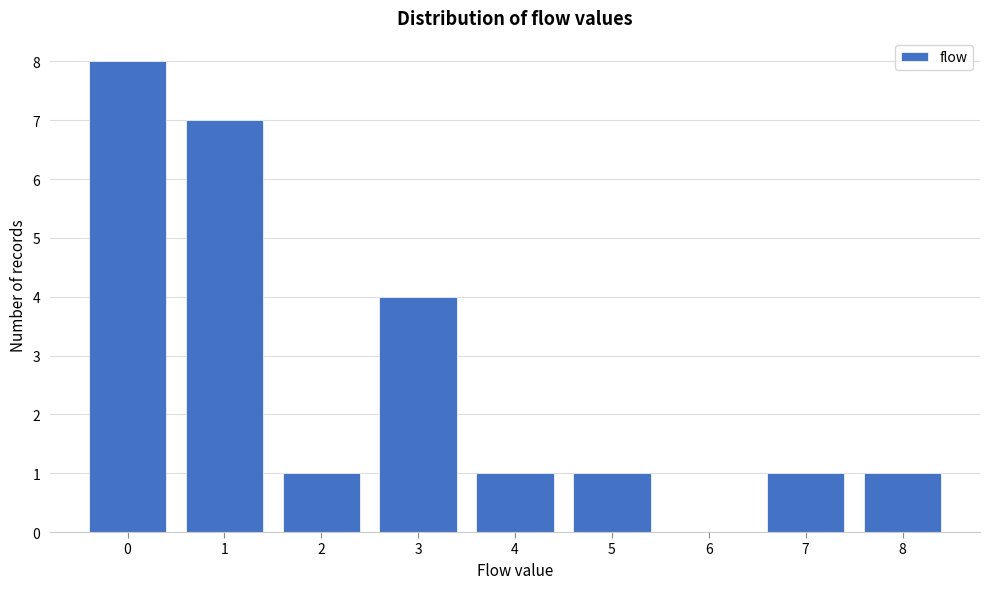

Reading left to right, list every bar in this chart as the range it spans on the x-axis followed by its height. The values are not printed on the chart, so give them approximately, as read against the axis.

-0.5 to 0.5: 8
0.5 to 1.5: 7
1.5 to 2.5: 1
2.5 to 3.5: 4
3.5 to 4.5: 1
4.5 to 5.5: 1
5.5 to 6.5: 0
6.5 to 7.5: 1
7.5 to 8.5: 1